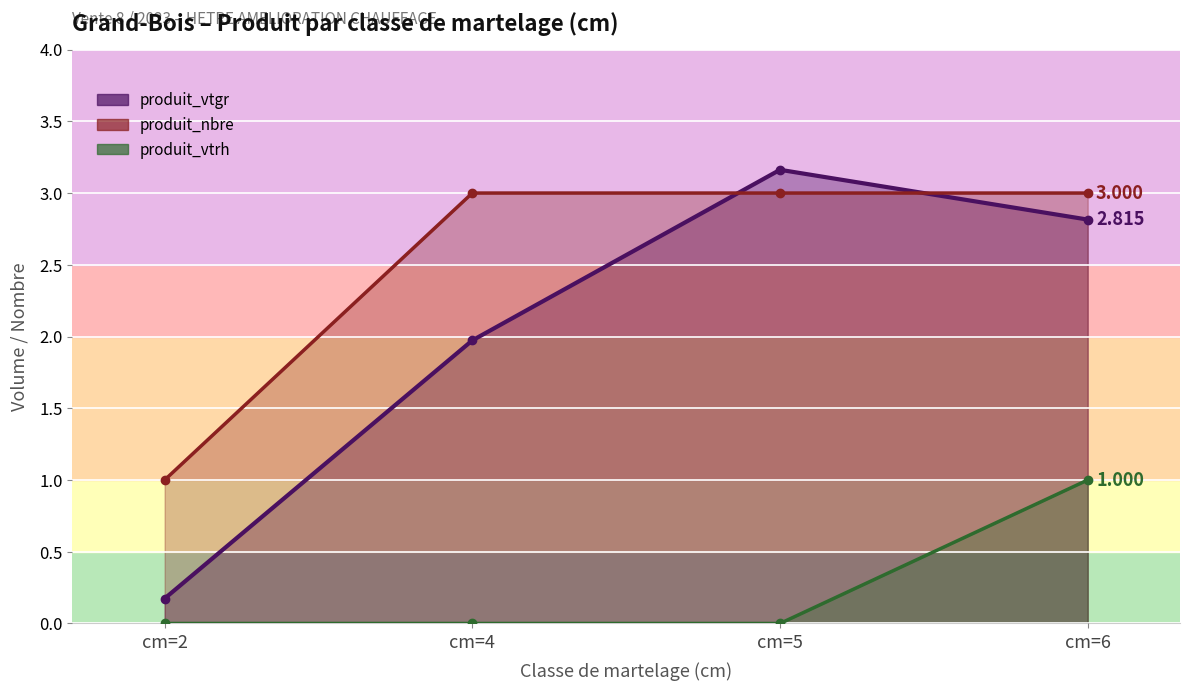

Rank the series by their maximum value, from lowest to highest.

produit_vtrh, produit_nbre, produit_vtgr